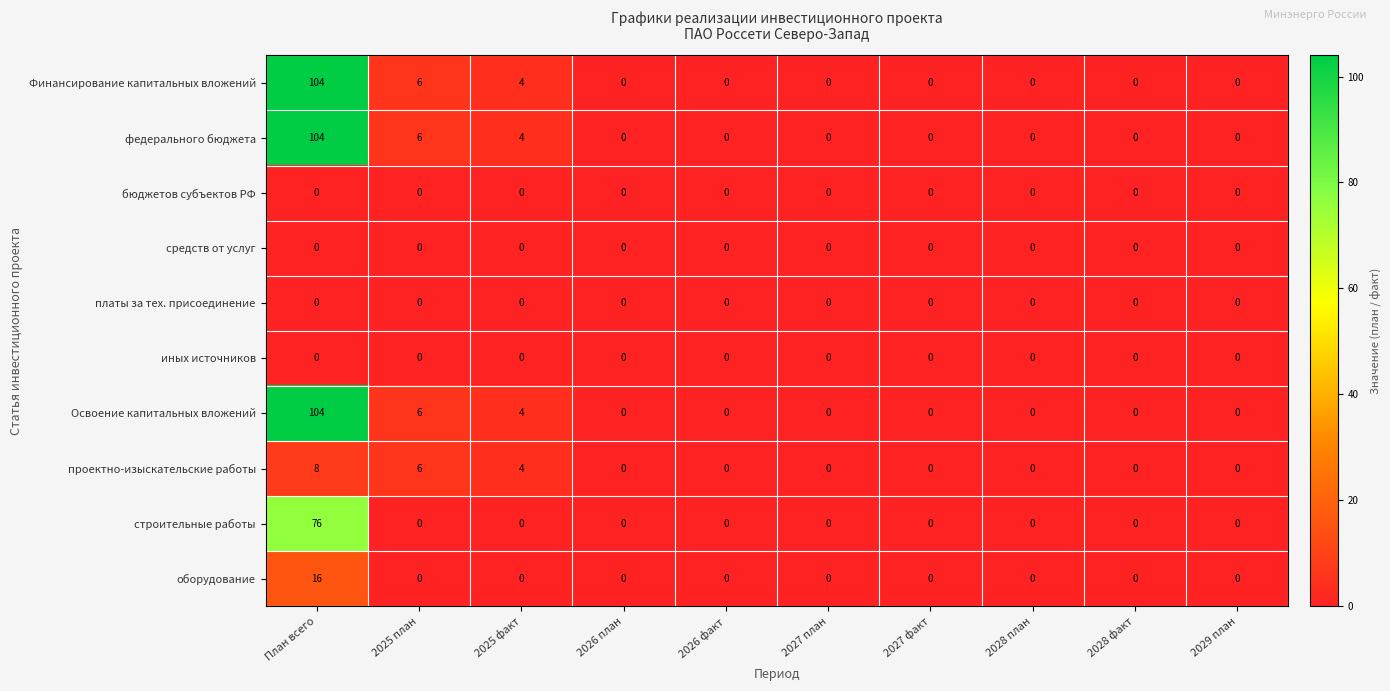

What is the spread (max minus min) of values at 2025 факт?

4